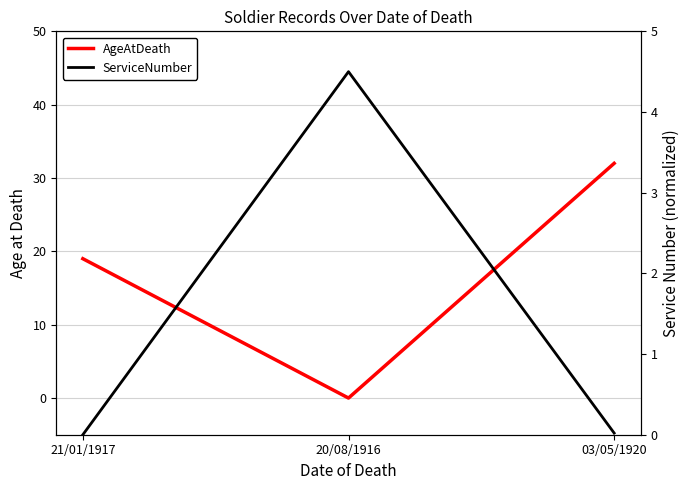

Reading left to right, extract all data points from this chart.

AgeAtDeath: 21/01/1917=19.0	20/08/1916=0.0	03/05/1920=32.0
ServiceNumber: 21/01/1917=0.0	20/08/1916=4.5	03/05/1920=0.0